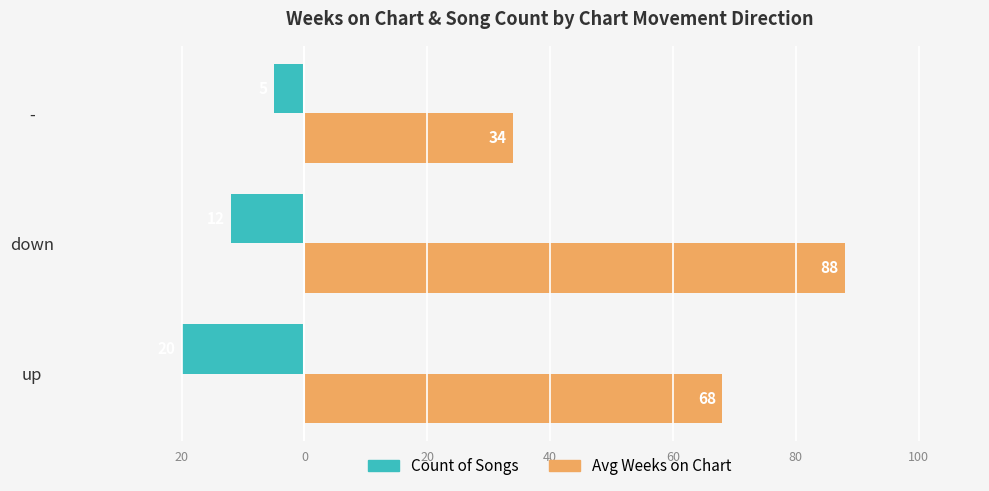

What are all the series names shown in the legend?

Count of Songs, Avg Weeks on Chart